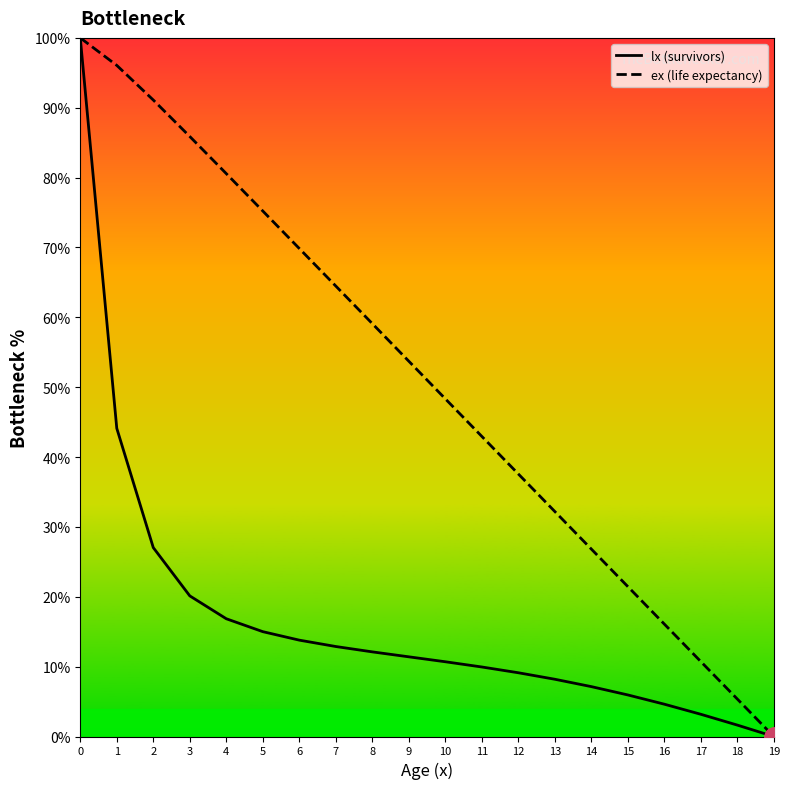

Read the lx (survivors) value at 7.

12.9